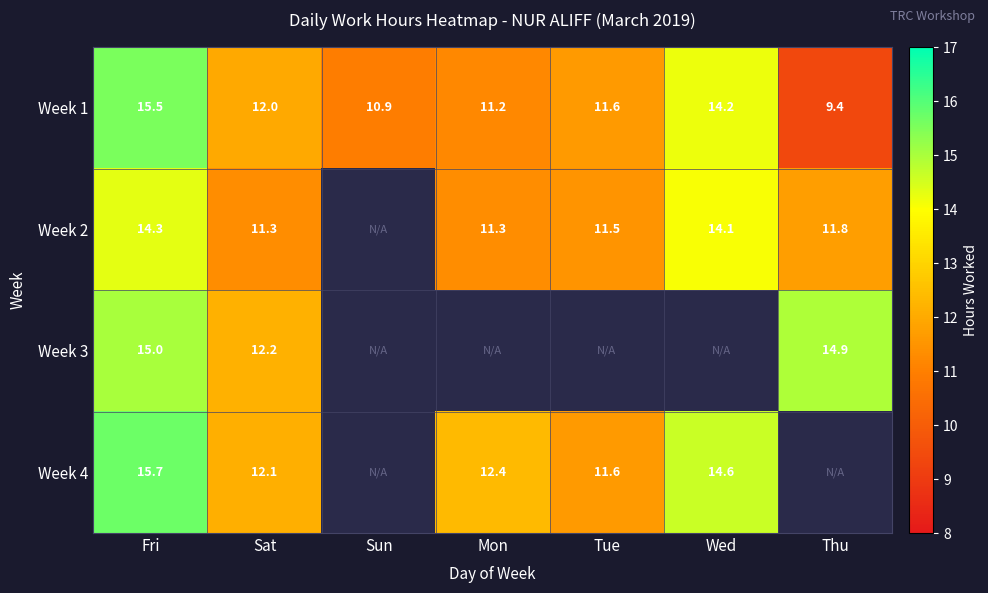

How many data points in Week 1 are above 11?

5